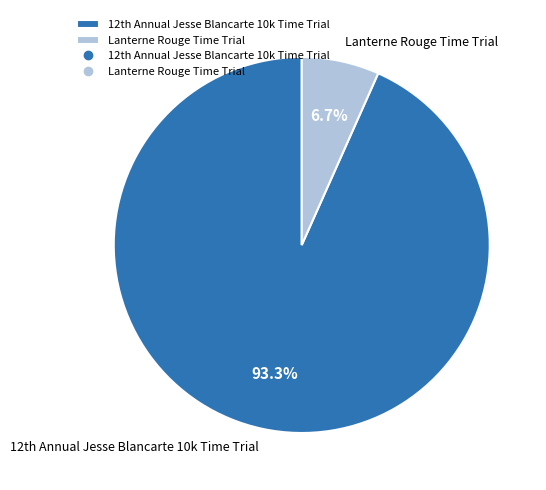

To the nearest percent, what is the difference between the largest and smallest slice percentages?

87%